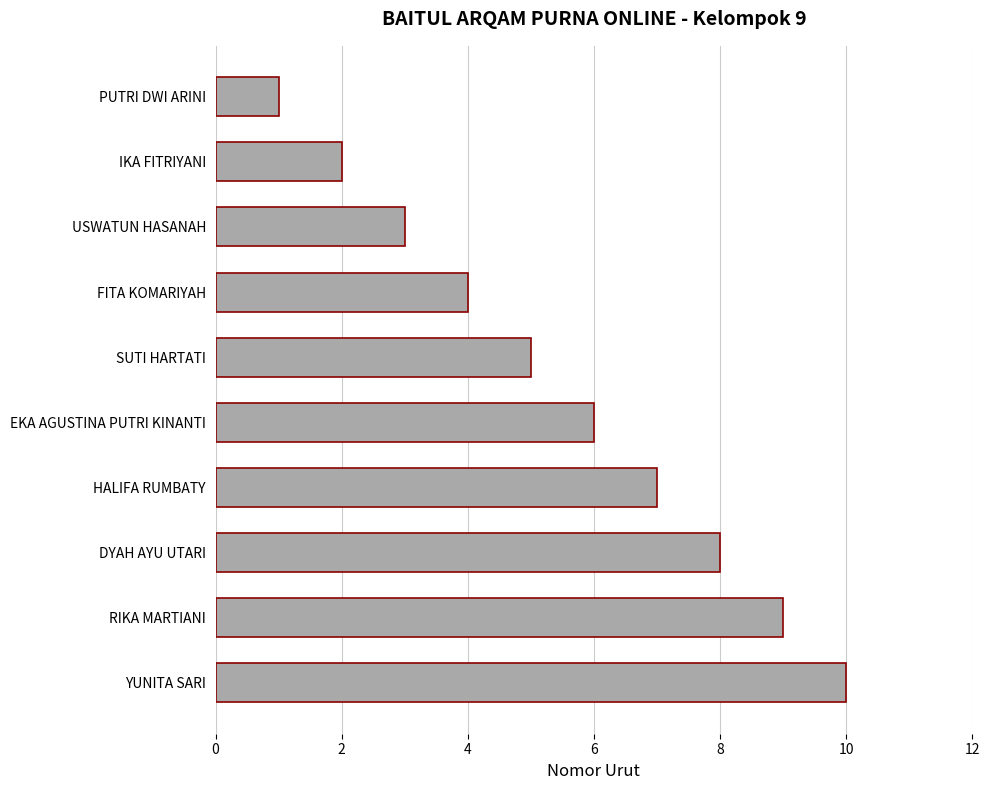

The chart shows a value of 1 at FITA KOMARIYAH. True or false?

False